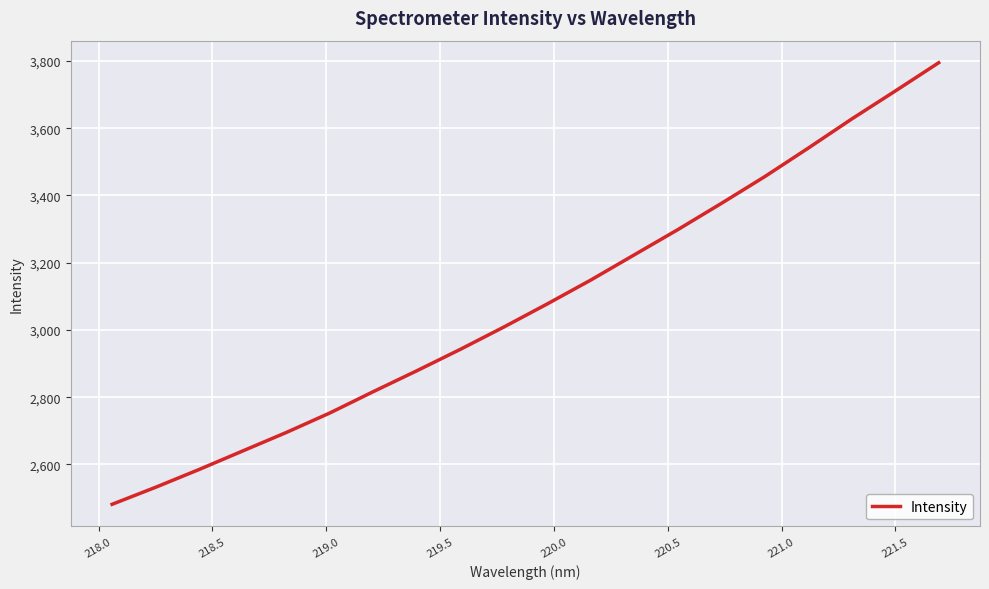

What is the difference between the maximum and minimum values?

1313.3